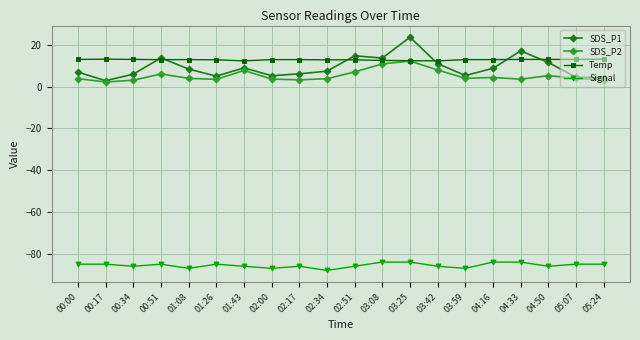

What is the total value across all series at 05:24?

-64.3